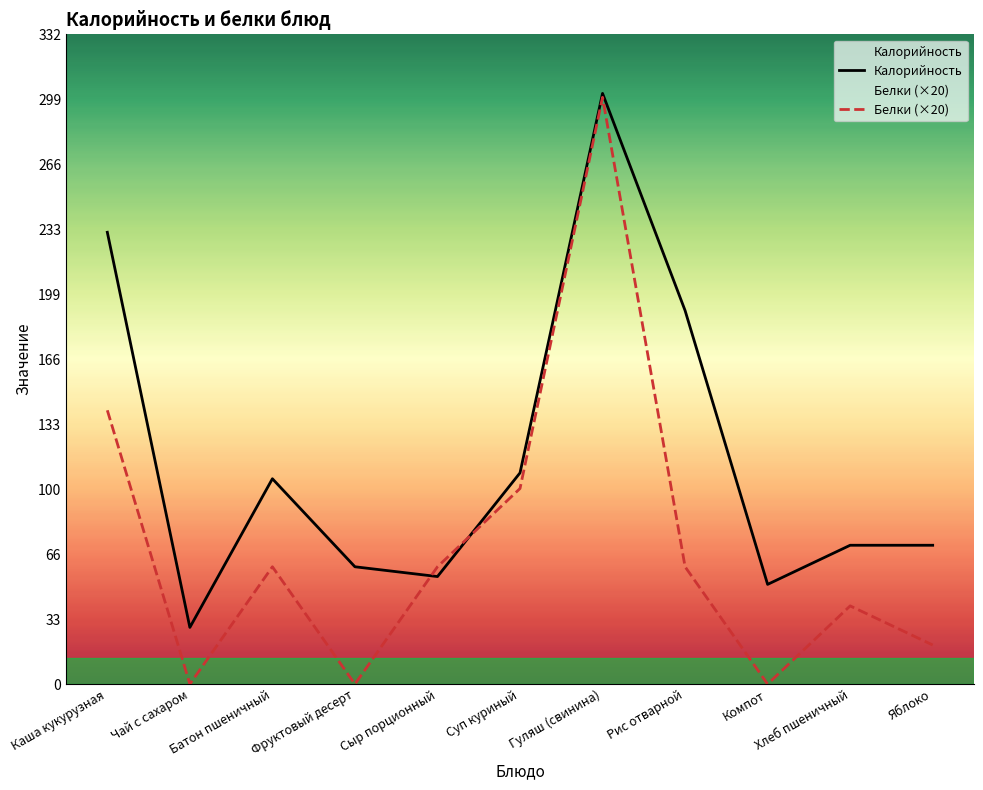

What is the label of the 4th point from the right?

Рис отварной